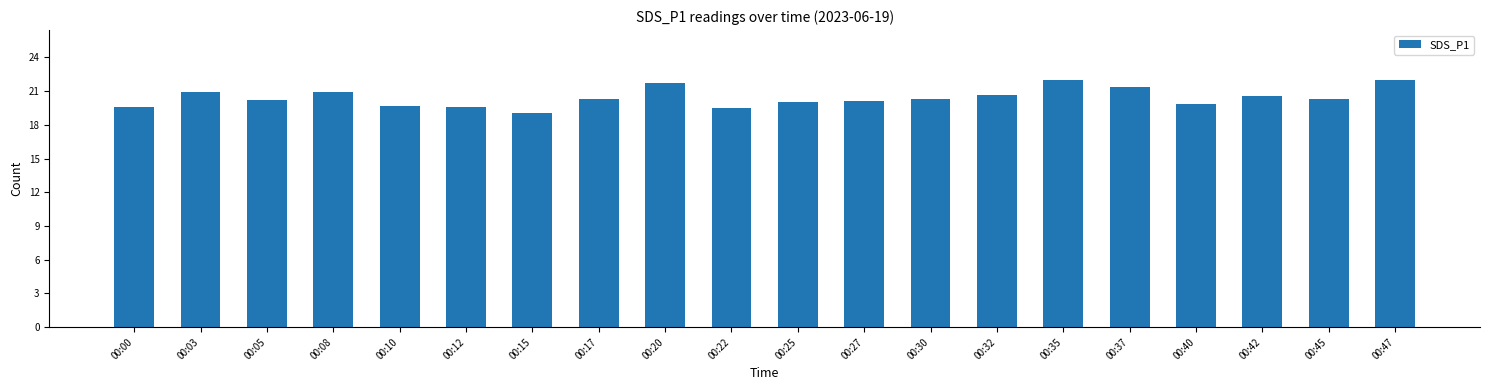

Which label corresponds to the smallest value in the chart?

00:15